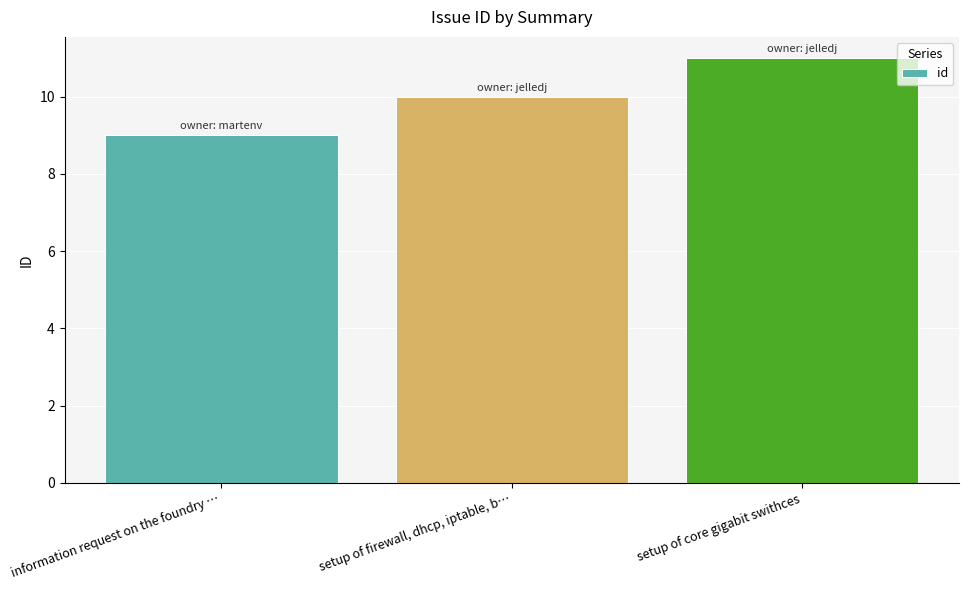

What is the label of the 1st bar from the left?

information request on the foundry …